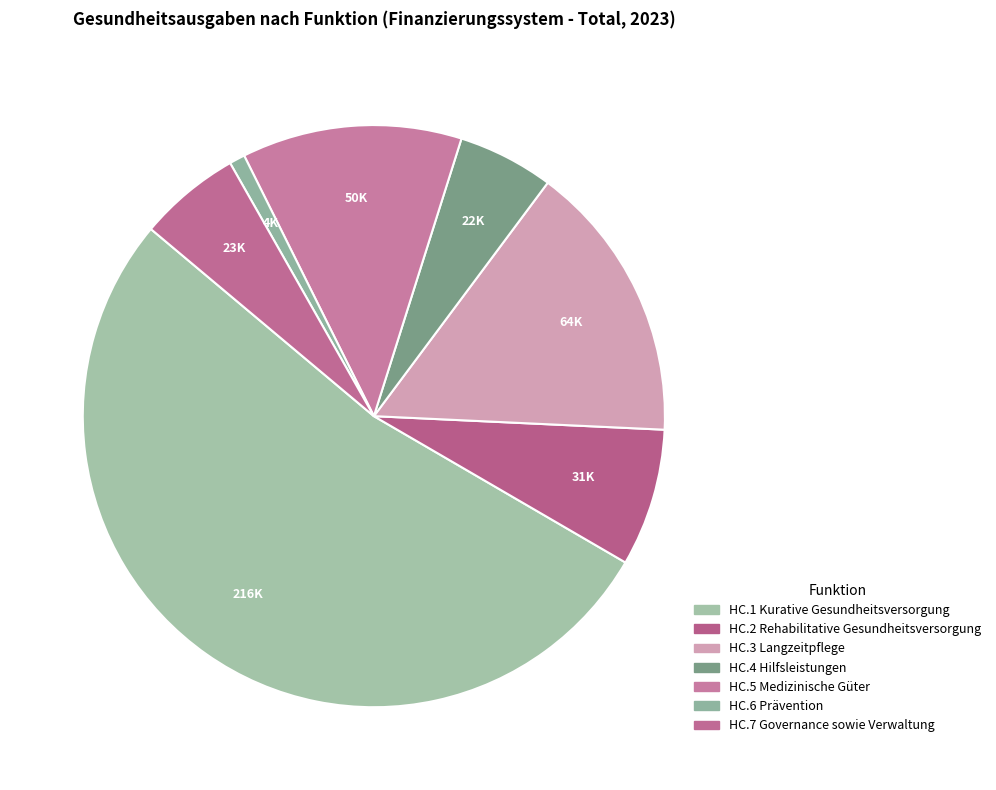

How many segments does this pie chart have?

7